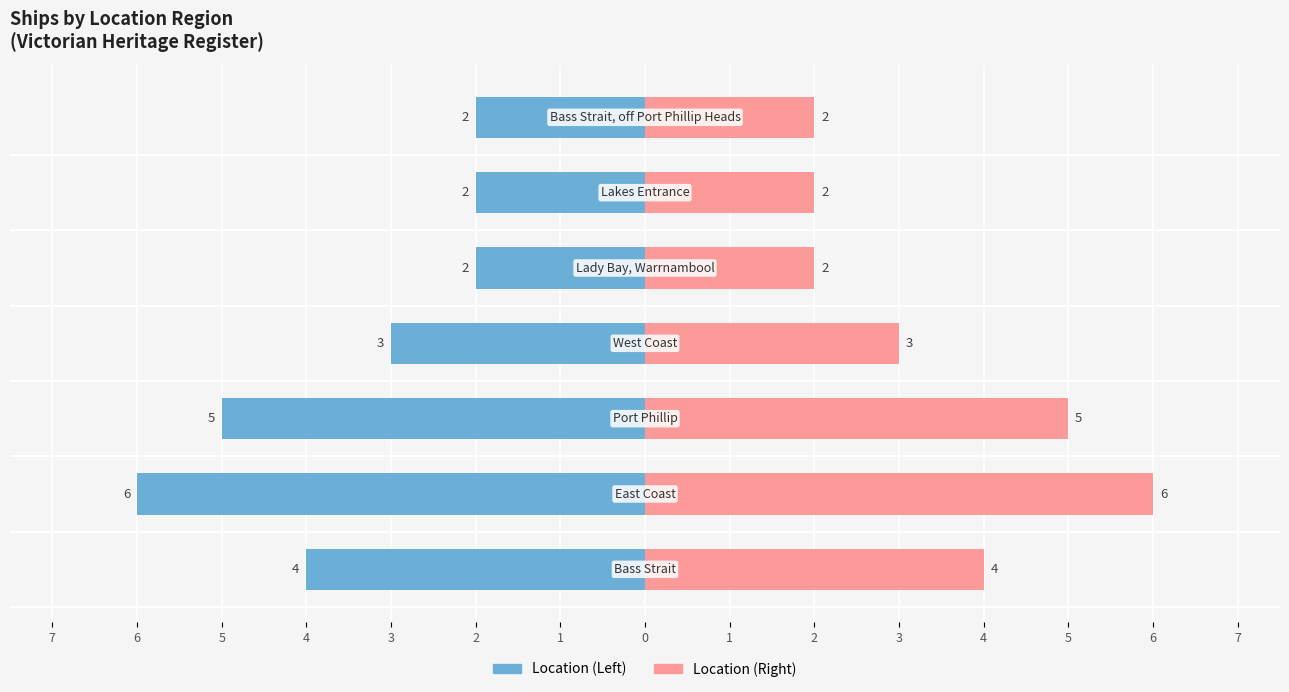

What is the spread (max minus min) of values at 2?

4